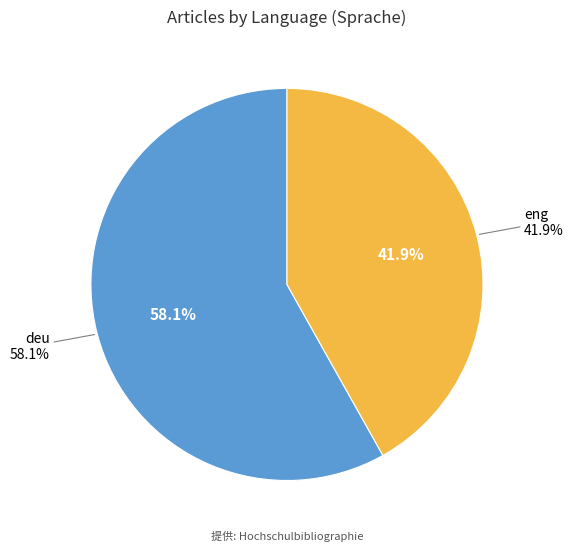

The eng slice represents 42% of the pie. True or false?

True